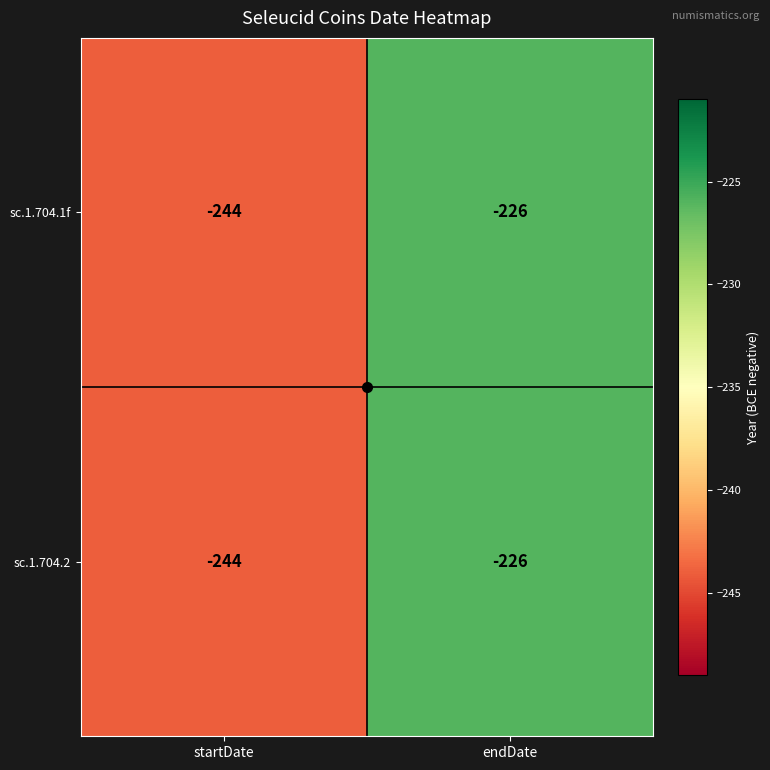

Is it true that sc.1.704.2 equals -244 at startDate?

True